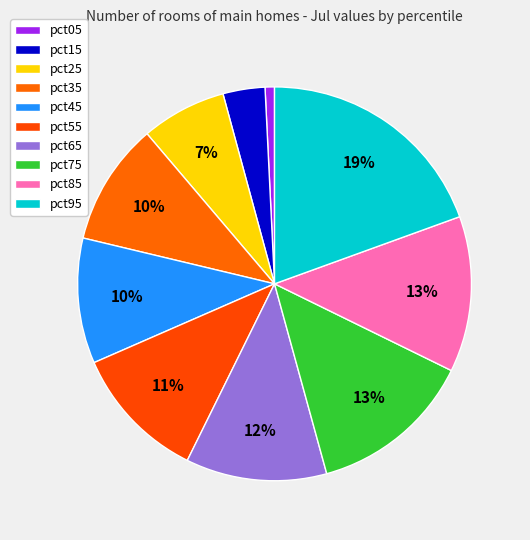

To the nearest percent, what percentage of the pie is pct45?

10%